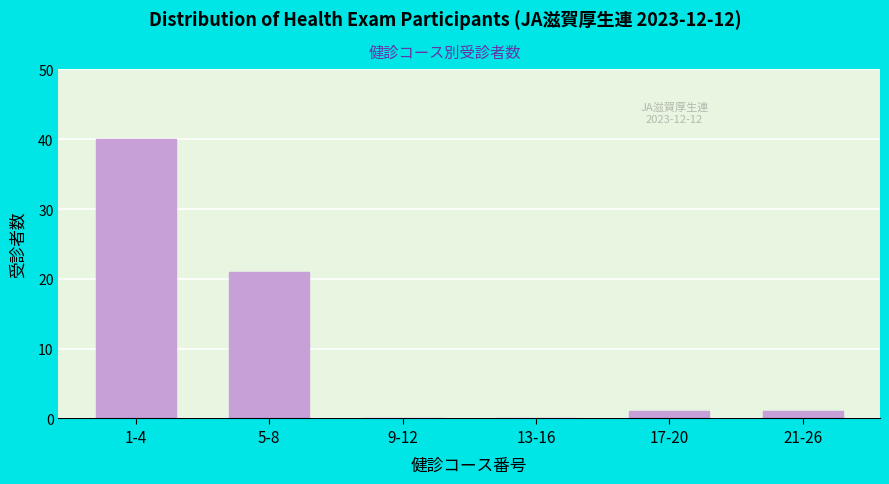

Reading left to right, what are all the values shown in this chart?

1-4=40	5-8=21	9-12=0	13-16=0	17-20=1	21-26=1